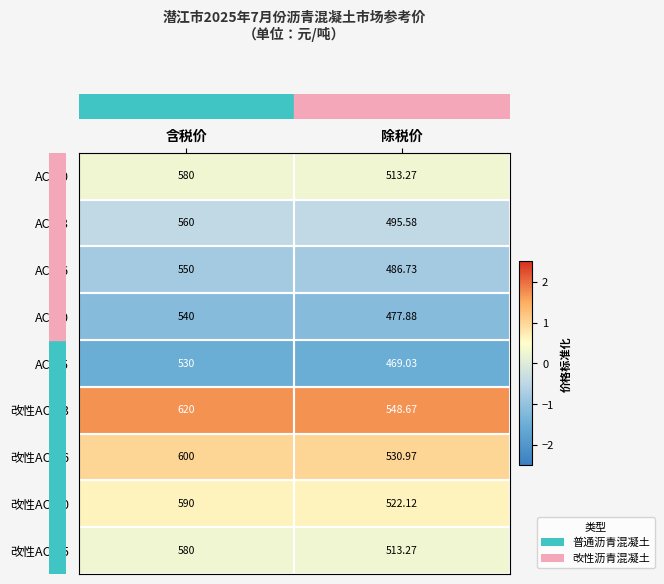

Where is AC-10 nearest to the value 546?

除税价